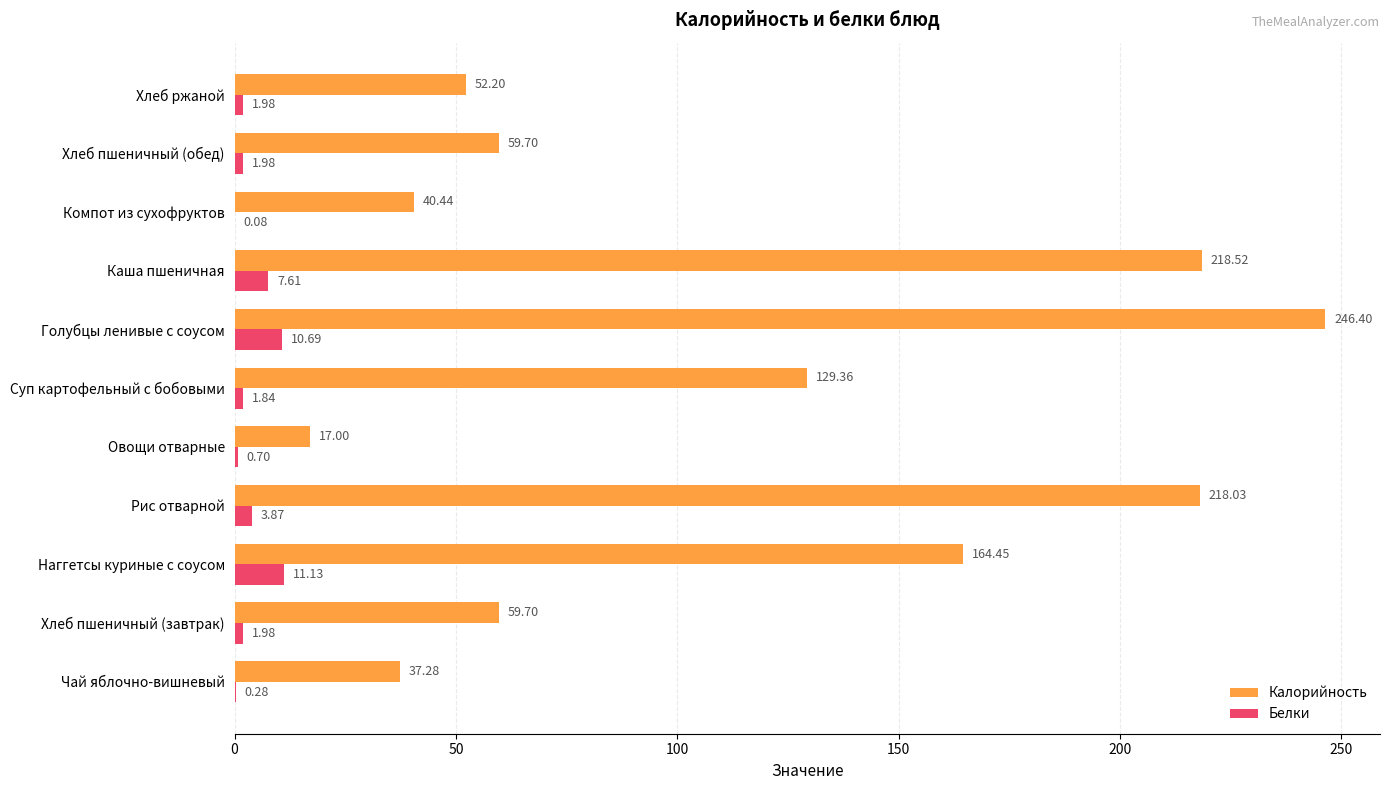

Which series has the largest total across all categories?

Калорийность